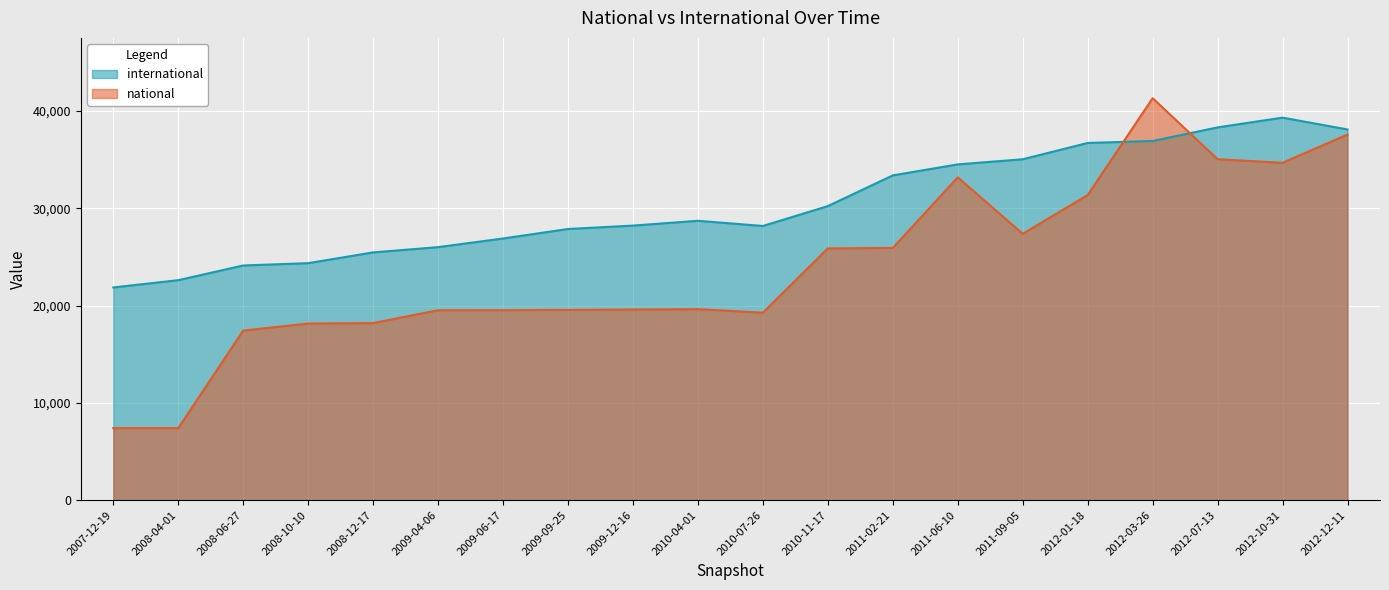

What is the label of the 3rd point from the left?

2008-06-27